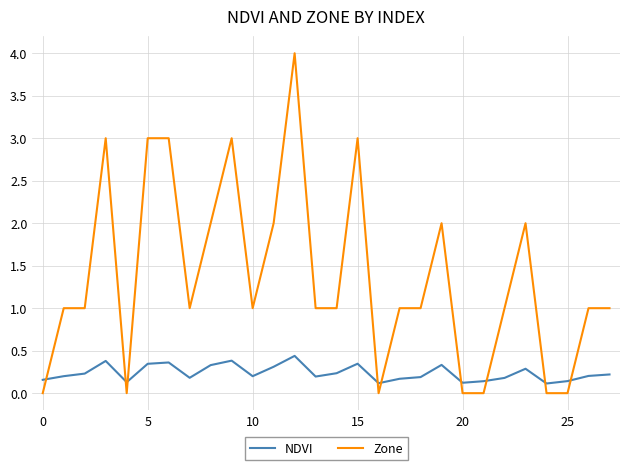

What is the average value of the NDVI series?

0.2